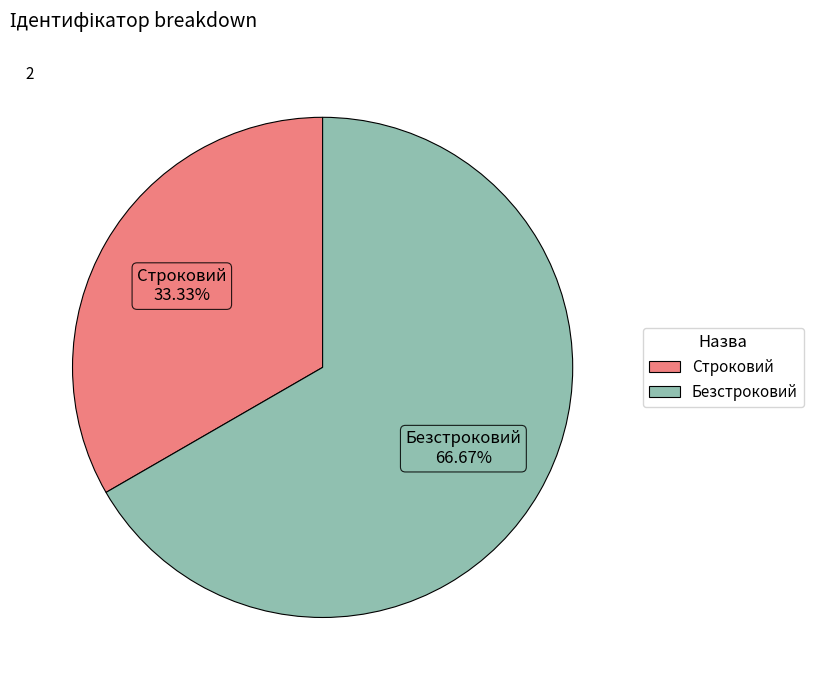

Count the number of slices in the pie.

2